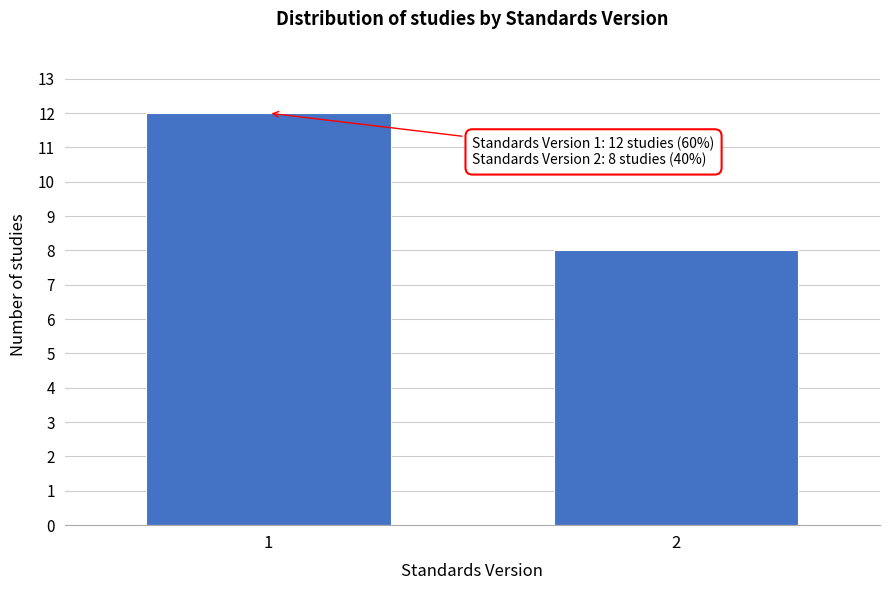

Reading right to left, transcribe all the data shown in this chart.

8	12